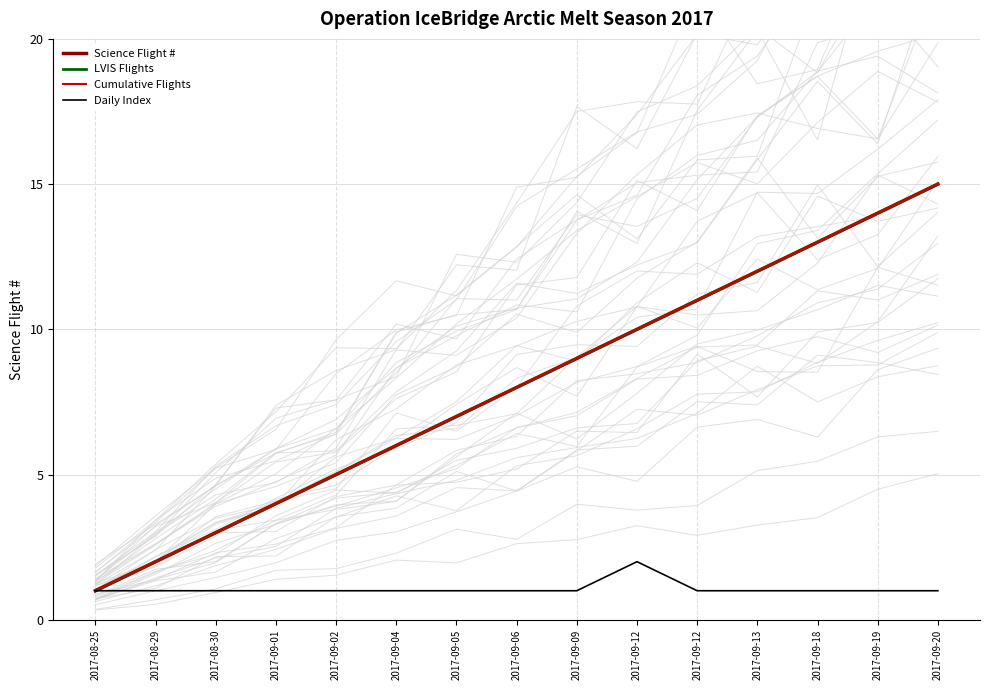

How many data points in Science Flight # are less than 8?

7